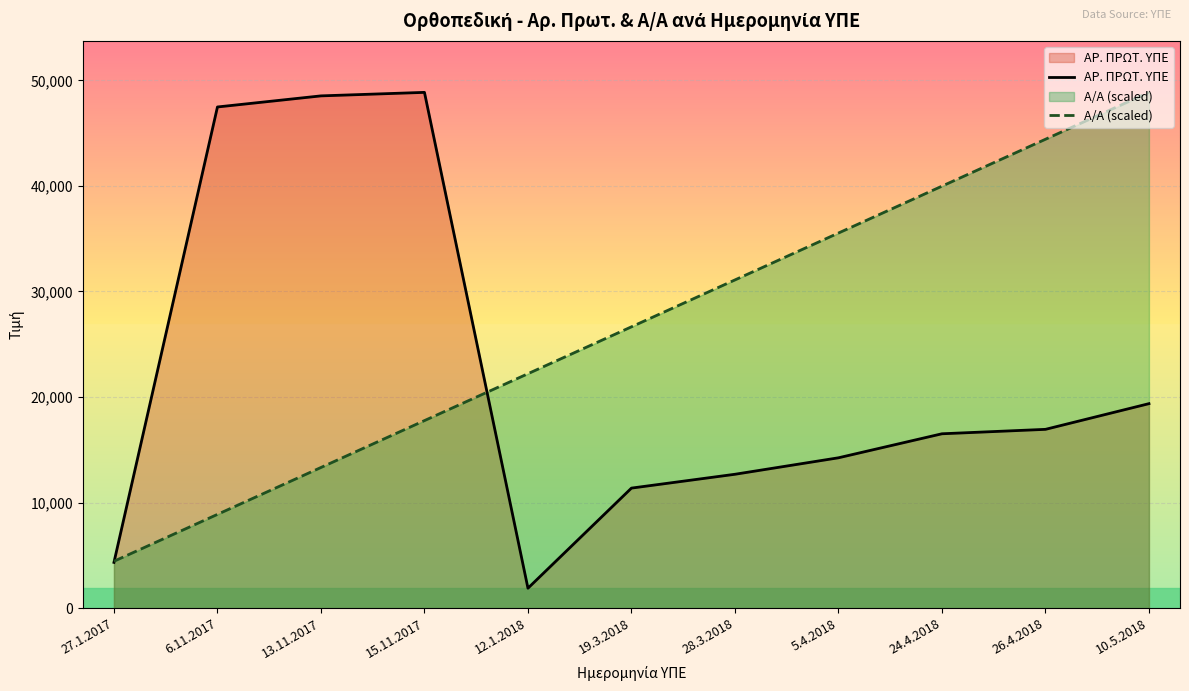

Rank the series by their maximum value, from lowest to highest.

ΑΡ. ΠΡΩΤ. ΥΠΕ, Α/Α (scaled)